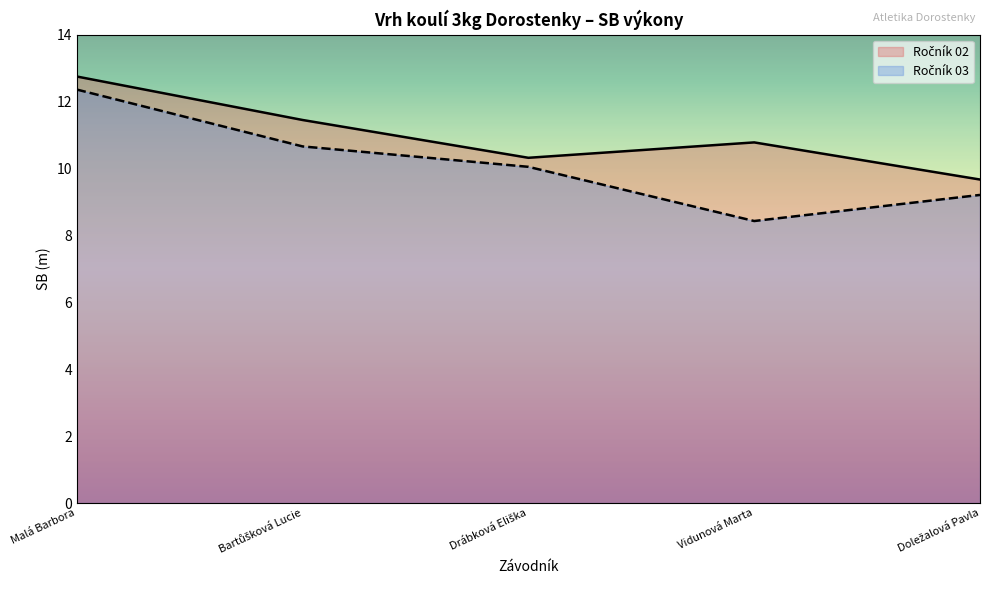

Rank the series at Malá Barbora from lowest to highest value.

Ročník 03, Ročník 02